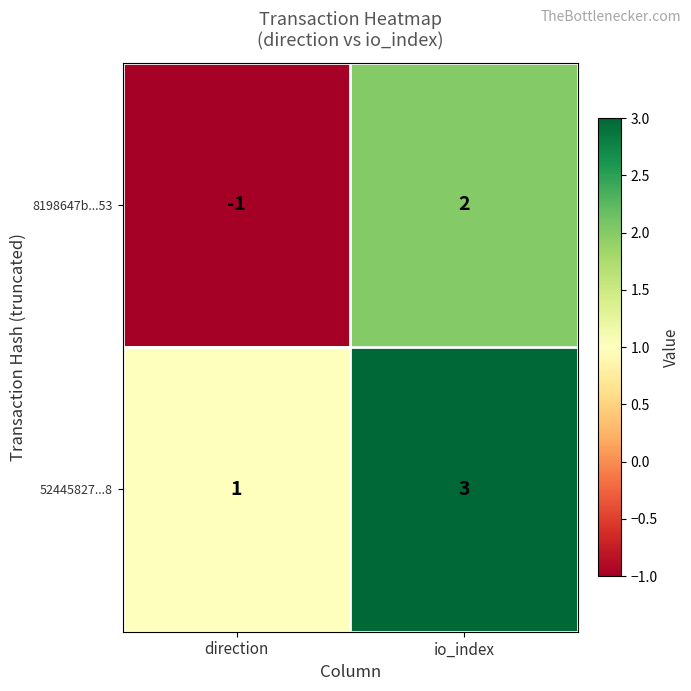

True or false: 52445827...8 has a value of 3 at io_index.

True